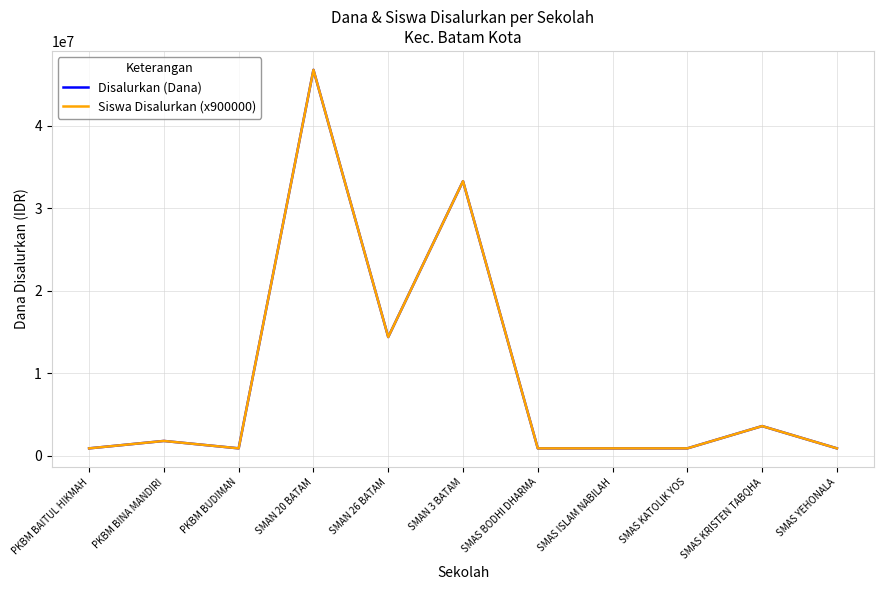

What is the label of the 8th point from the left?

SMAS ISLAM NABILAH